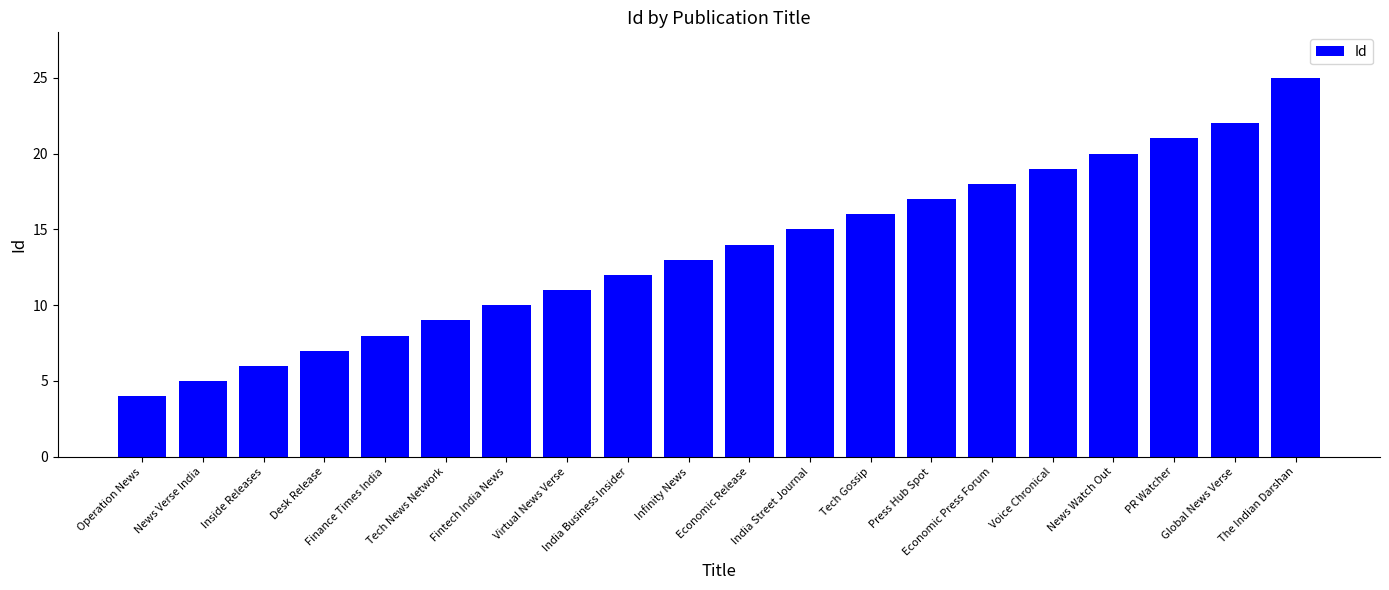

Reading left to right, transcribe all the data shown in this chart.

Operation News=4	News Verse India=5	Inside Releases=6	Desk Release=7	Finance Times India=8	Tech News Network=9	Fintech India News=10	Virtual News Verse=11	India Business Insider=12	Infinity News=13	Economic Release=14	India Street Journal=15	Tech Gossip=16	Press Hub Spot=17	Economic Press Forum=18	Voice Chronical=19	News Watch Out=20	PR Watcher=21	Global News Verse=22	The Indian Darshan=25